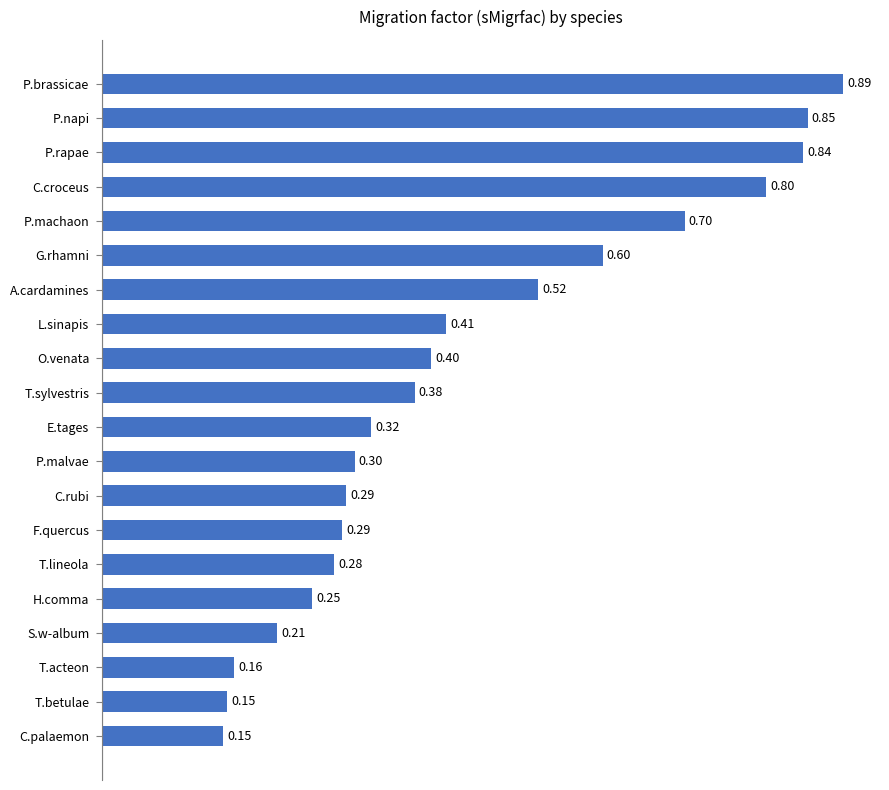

What is the label of the 3rd bar from the top?

P.rapae